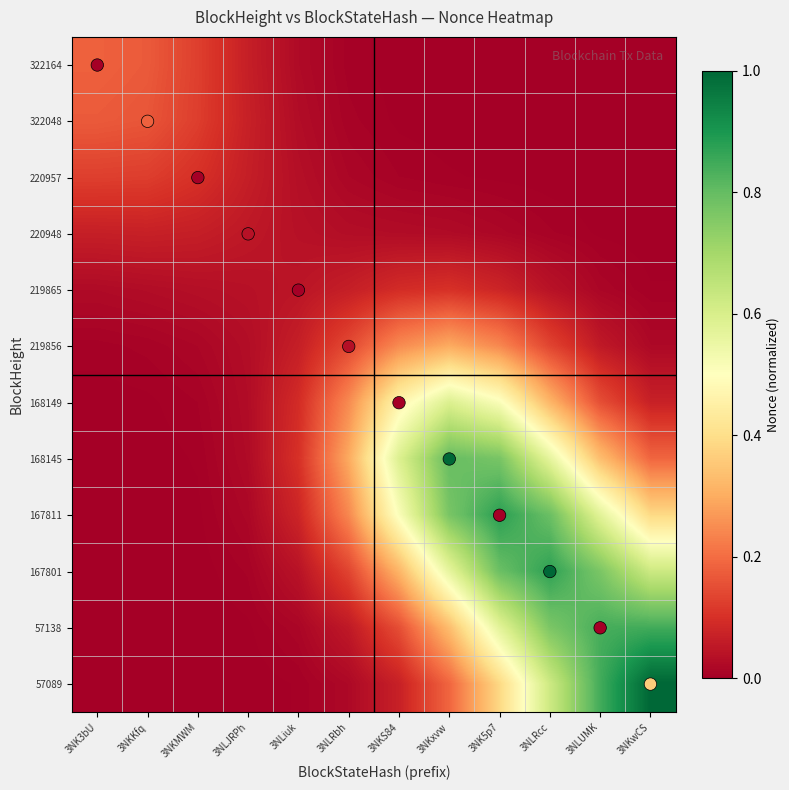

Which series has the largest total across all categories?

Nonce Points